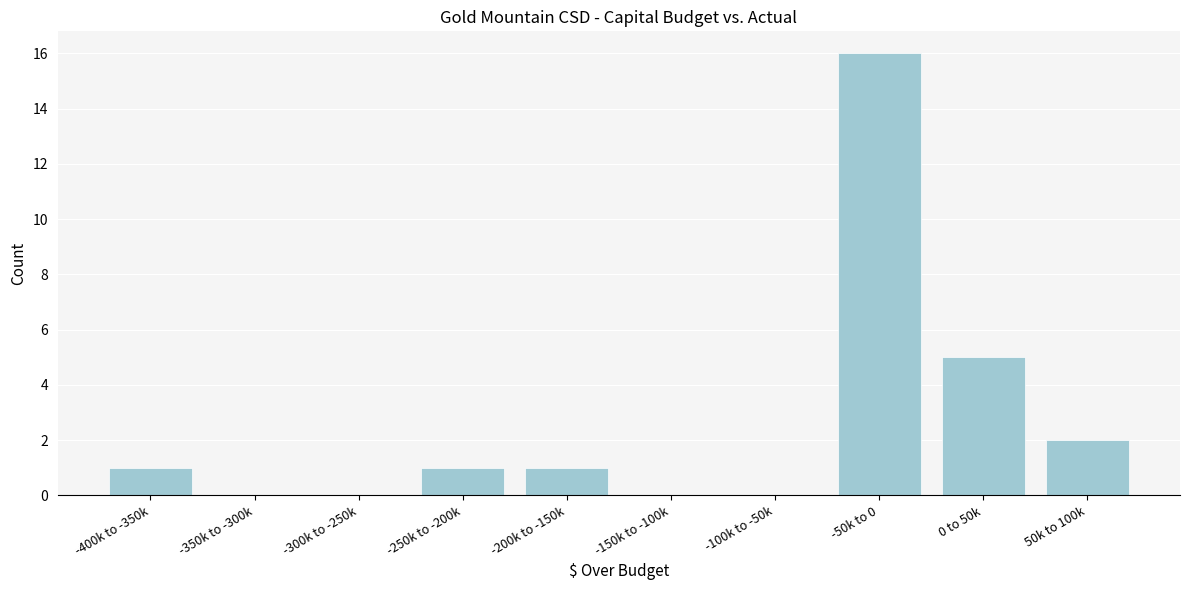

Reading right to left, extract all data points from this chart.

50k to 100k=2	0 to 50k=5	-50k to 0=16	-100k to -50k=0	-150k to -100k=0	-200k to -150k=1	-250k to -200k=1	-300k to -250k=0	-350k to -300k=0	-400k to -350k=1